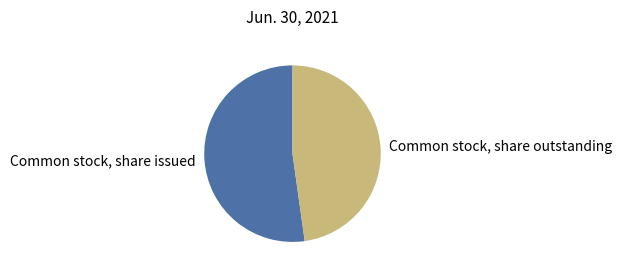

Do Common stock, share outstanding and Common stock, share issued together represent more than half of the pie?

Yes